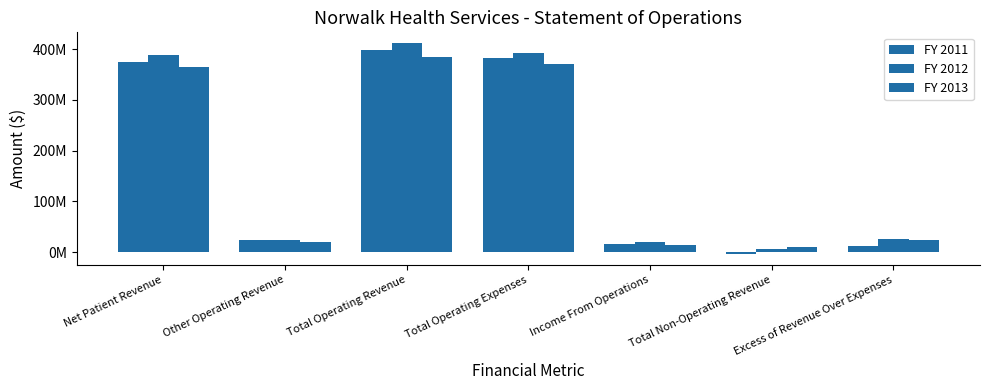

Reading right to left, list all the values displayed in this chart.

FY 2011: Excess of Revenue Over Expenses=11598207	Total Non-Operating Revenue=-4026811	Income From Operations=15625018	Total Operating Expenses=382748783	Total Operating Revenue=398373801	Other Operating Revenue=23390919	Net Patient Revenue=374982882
FY 2012: Excess of Revenue Over Expenses=26355112	Total Non-Operating Revenue=6256474	Income From Operations=20098638	Total Operating Expenses=392112422	Total Operating Revenue=412211060	Other Operating Revenue=23548515	Net Patient Revenue=388662545
FY 2013: Excess of Revenue Over Expenses=24766337	Total Non-Operating Revenue=10731419	Income From Operations=14034918	Total Operating Expenses=369760151	Total Operating Revenue=383795069	Other Operating Revenue=18994632	Net Patient Revenue=364800437